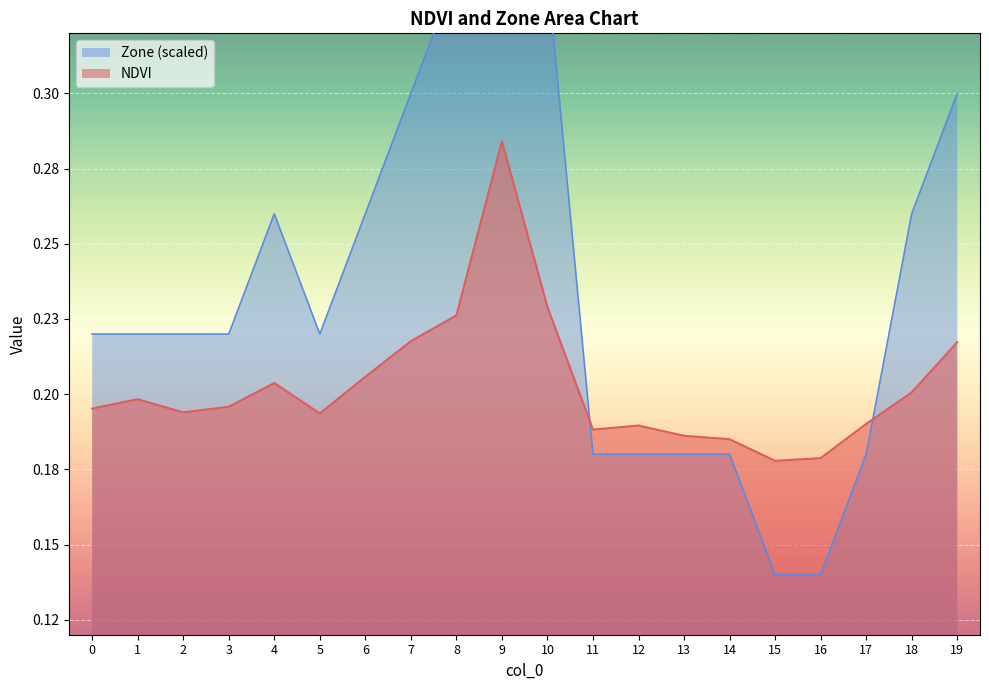

What is the difference between the maximum and minimum values in the NDVI series?

0.1